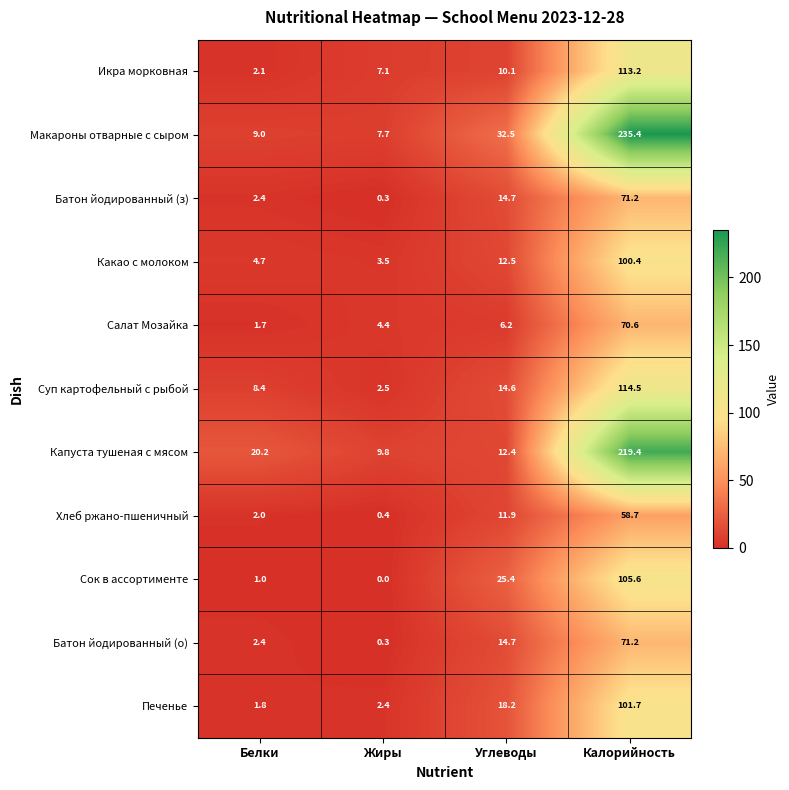

At which label does Хлеб ржано-пшеничный reach its peak?

Калорийность